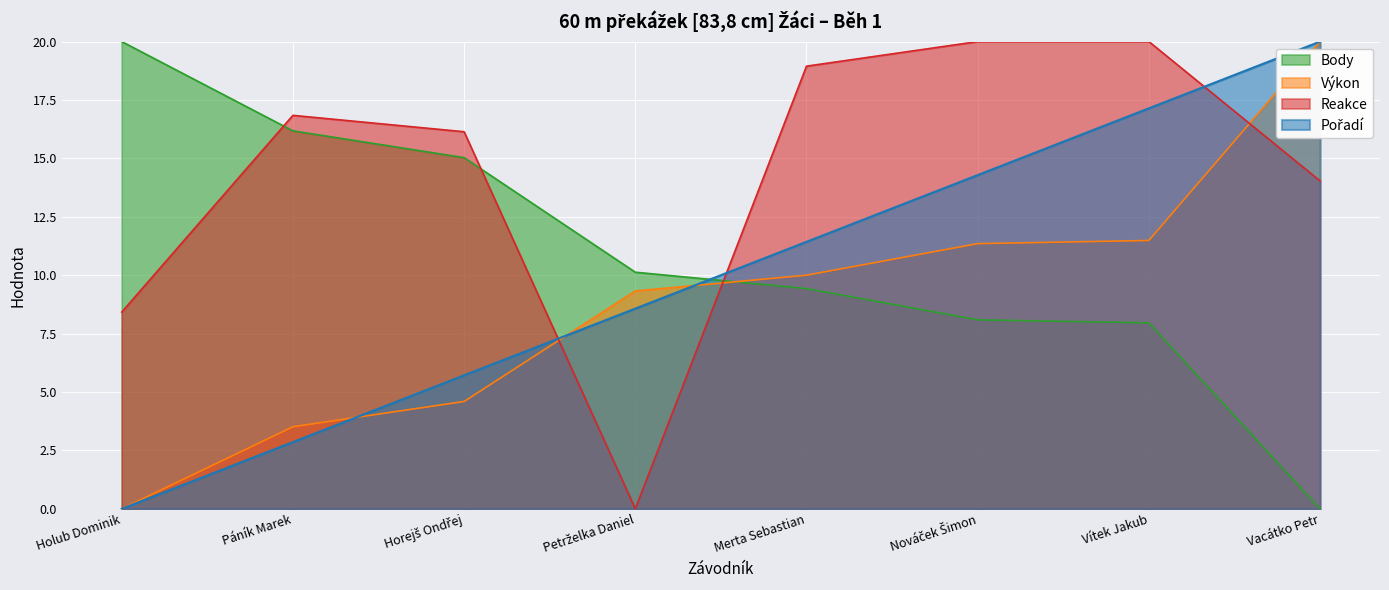

Rank the series by their average value, from lowest to highest.

Výkon, Pořadí, Body, Reakce